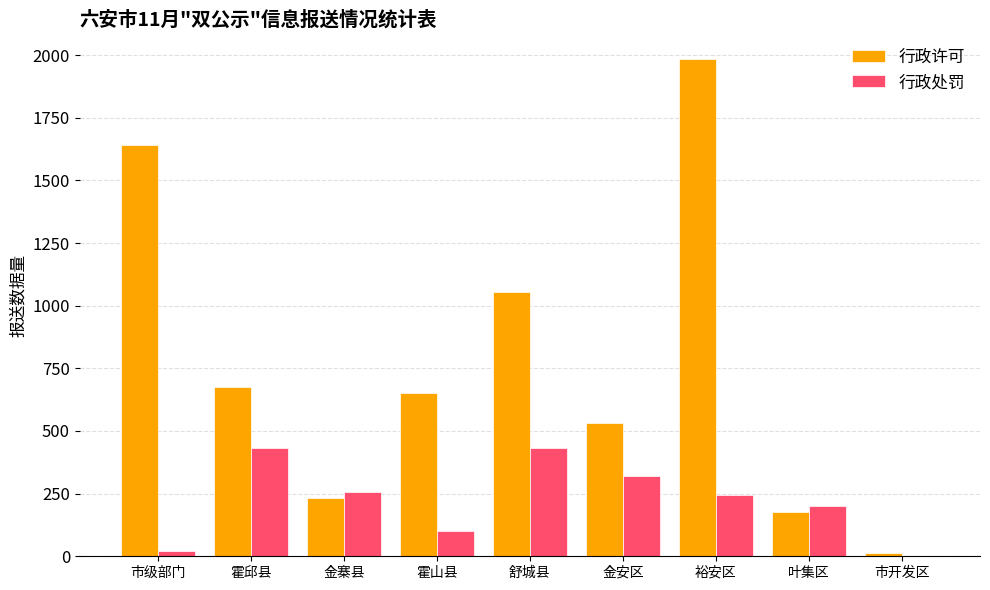

What value does the 行政许可 series have at 霍邱县?

677